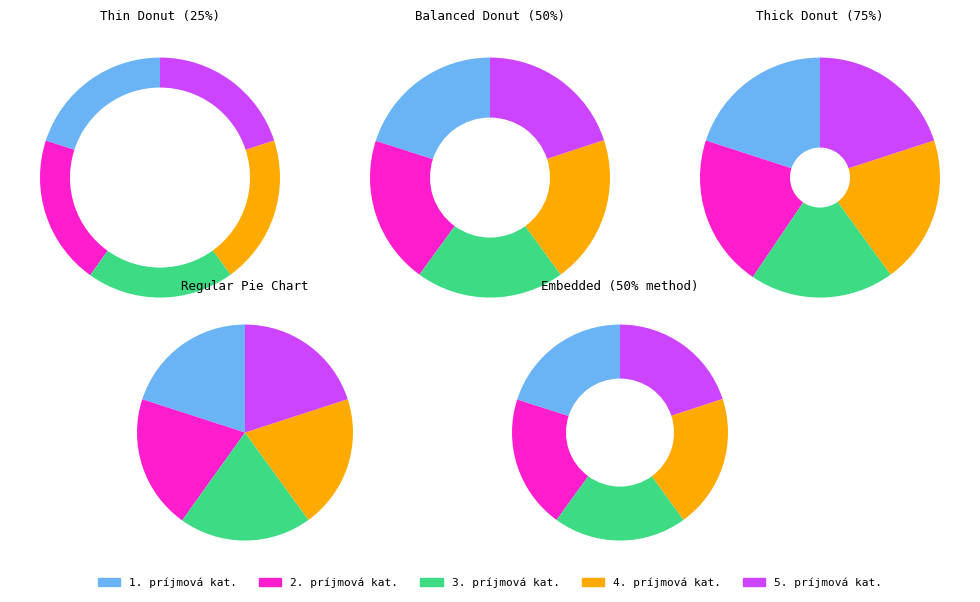

Combined, do 2. príjmová kat. and 1. príjmová kat. account for over 50%?

No